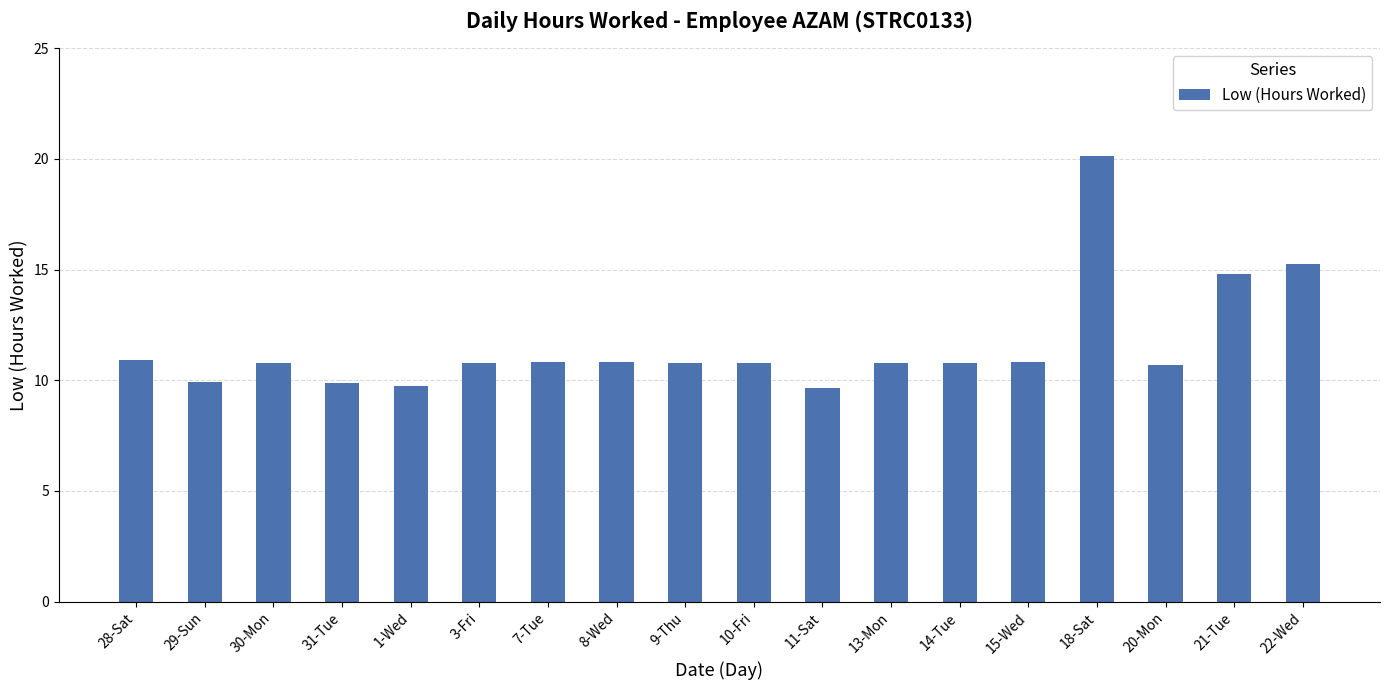

Which has a higher value, 22-Wed or 3-Fri?

22-Wed